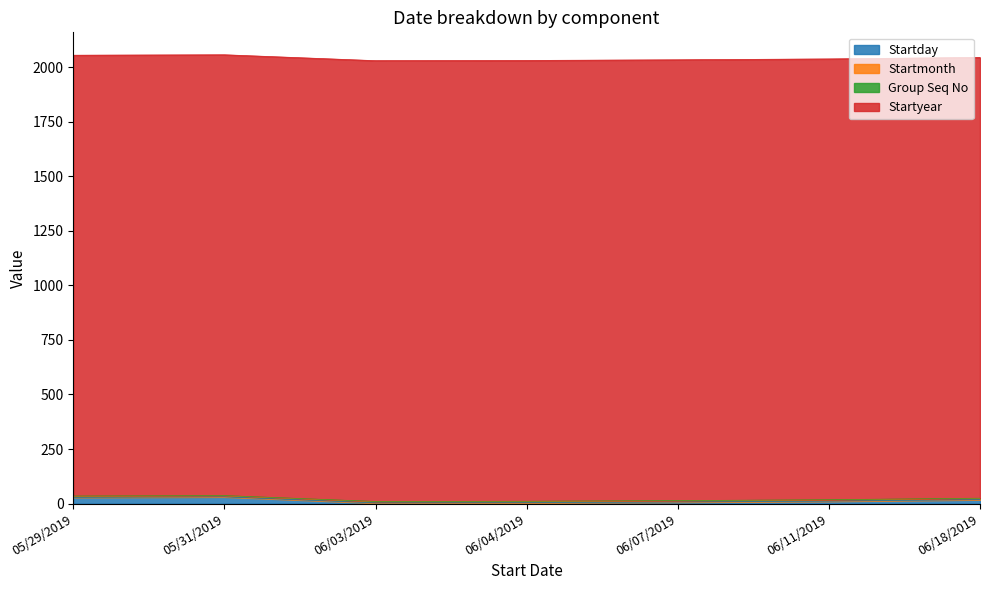

What value does the Startmonth series have at 06/11/2019?

6